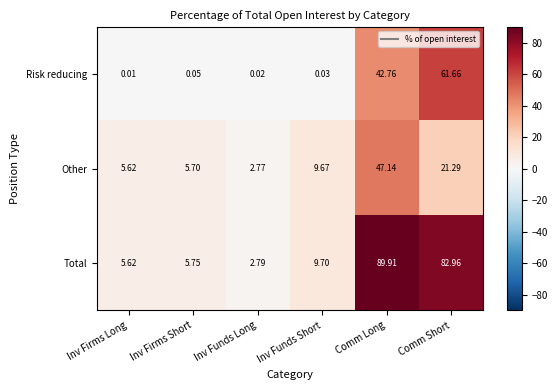

What is the total value across all series at Comm Short?

165.9